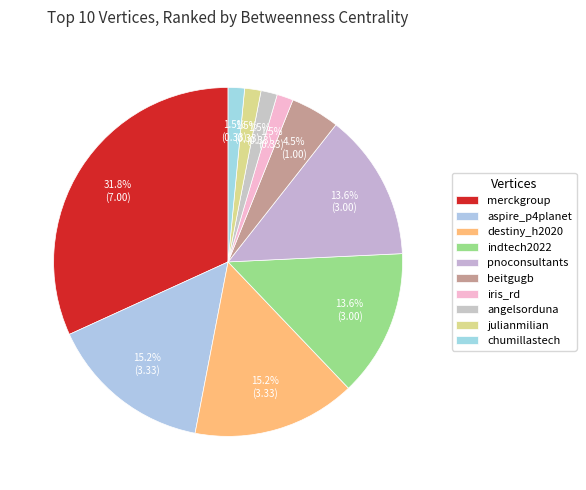

To the nearest percent, what percentage of the pie is chumillastech?

2%